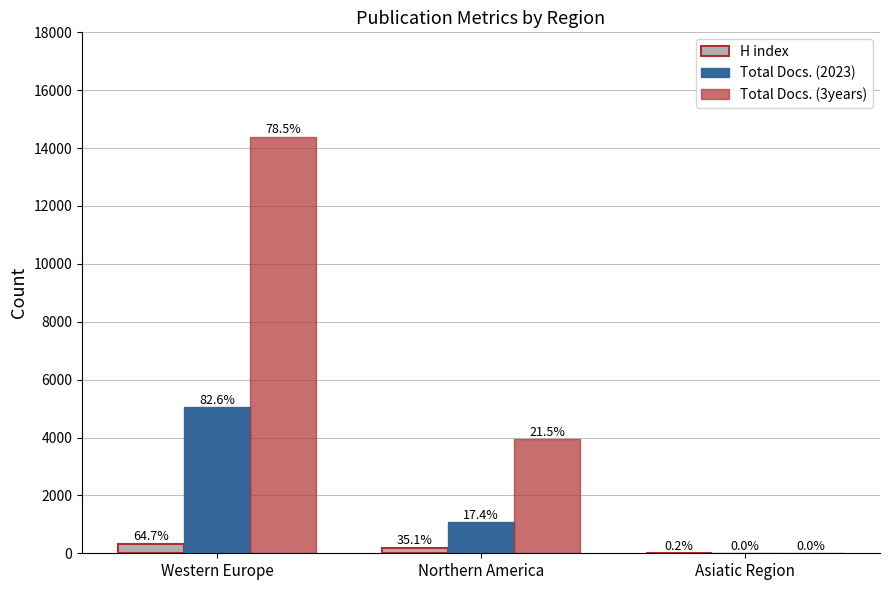

What is the maximum value shown in the chart?

14382